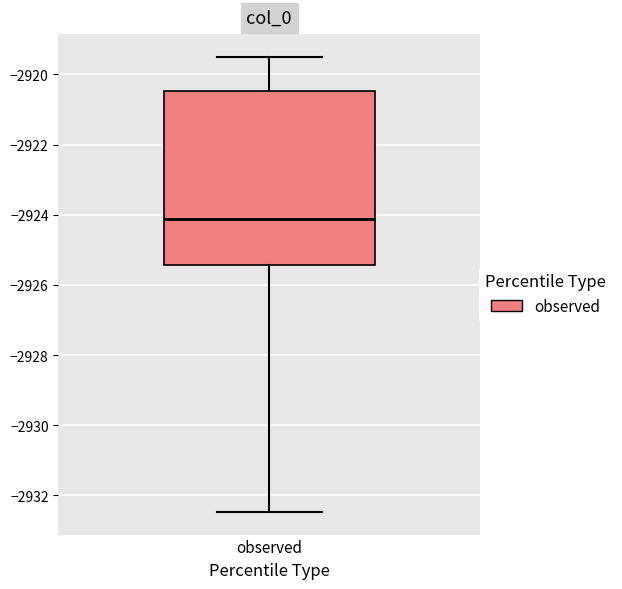

Read this box plot against the y-axis: the position of the median line, the range covered by the box, and the ends of both whiskers. The values are not printed on the chart, so give them approximately, as read against the axis.

median -2924.2, box -2925.4 to -2920.4, whiskers -2932.4 to -2919.4